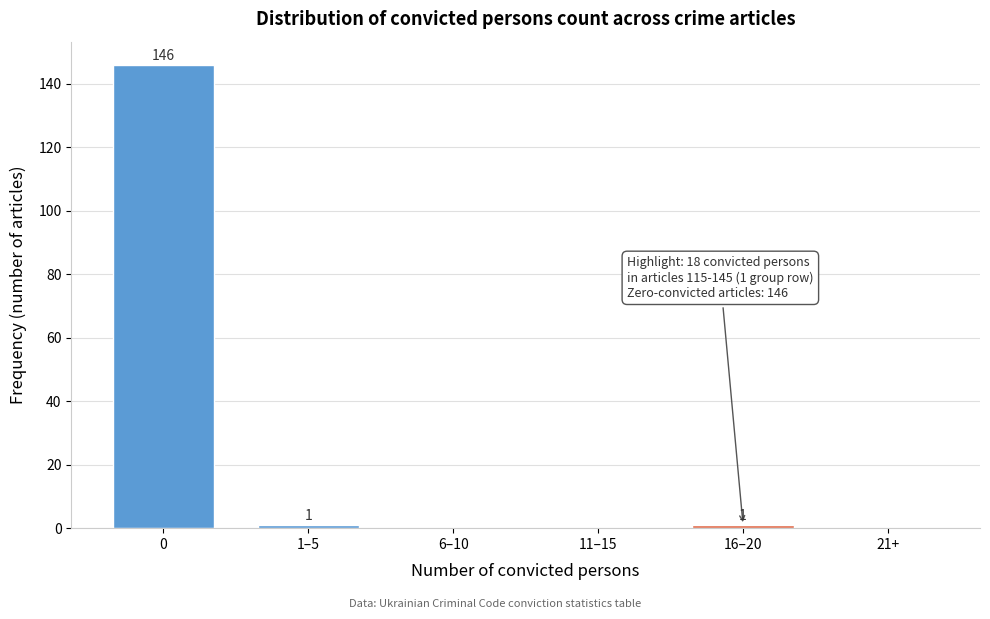

Reading left to right, transcribe all the data shown in this chart.

0=146	1–5=1	6–10=0	11–15=0	16–20=1	21+=0